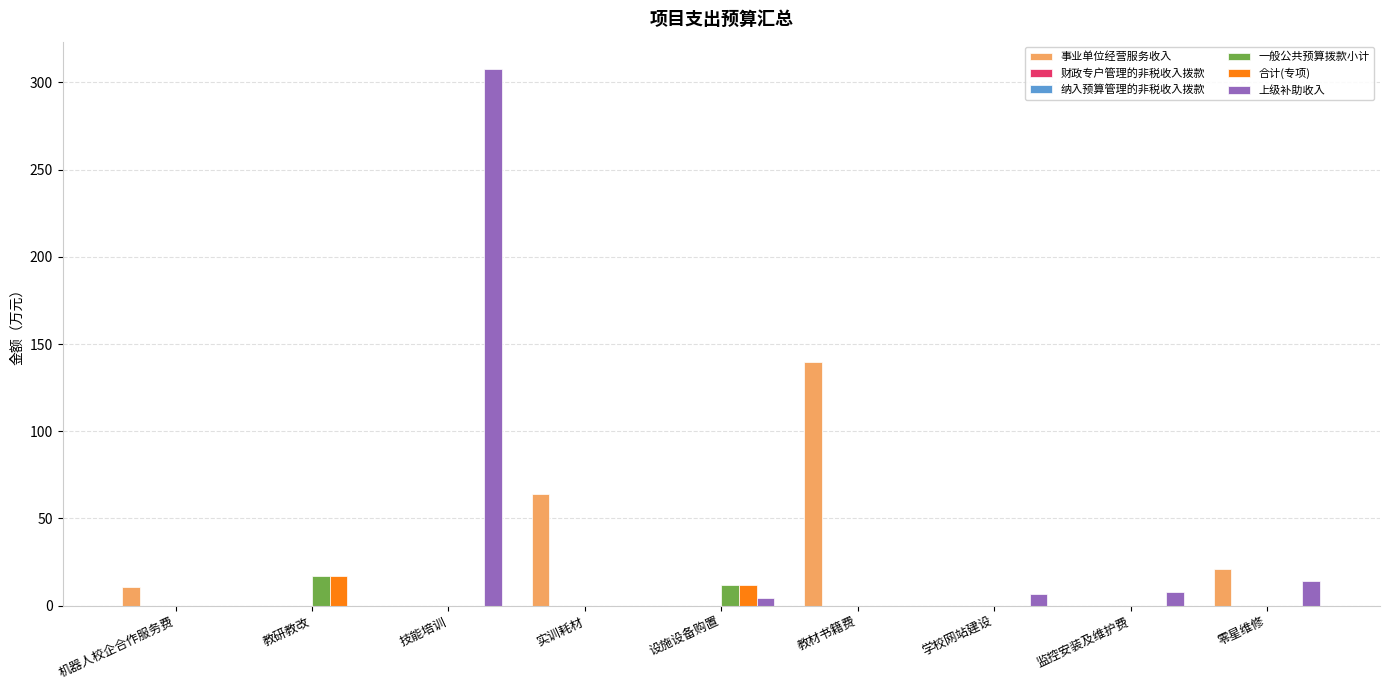

Reading left to right, list all the values displayed in this chart.

事业单位经营服务收入: 机器人校企合作服务费=10.7	教研教改=0.0	技能培训=0.0	实训耗材=64.0	设施设备购置=0.0	教材书籍费=140.0	学校网站建设=0.0	监控安装及维护费=0.0	零星维修=20.9
财政专户管理的非税收入拨款: 机器人校企合作服务费=0.0	教研教改=0.0	技能培训=0.0	实训耗材=0.0	设施设备购置=0.0	教材书籍费=0.0	学校网站建设=0.0	监控安装及维护费=0.0	零星维修=0.0
纳入预算管理的非税收入拨款: 机器人校企合作服务费=0.0	教研教改=0.0	技能培训=0.0	实训耗材=0.0	设施设备购置=0.0	教材书籍费=0.0	学校网站建设=0.0	监控安装及维护费=0.0	零星维修=0.0
一般公共预算拨款小计: 机器人校企合作服务费=0.0	教研教改=17.0	技能培训=0.0	实训耗材=0.0	设施设备购置=12.0	教材书籍费=0.0	学校网站建设=0.0	监控安装及维护费=0.0	零星维修=0.0
合计(专项): 机器人校企合作服务费=0.0	教研教改=17.0	技能培训=0.0	实训耗材=0.0	设施设备购置=12.0	教材书籍费=0.0	学校网站建设=0.0	监控安装及维护费=0.0	零星维修=0.0
上级补助收入: 机器人校企合作服务费=0.0	教研教改=0.0	技能培训=308.0	实训耗材=0.0	设施设备购置=4.5	教材书籍费=0.0	学校网站建设=6.5	监控安装及维护费=8.0	零星维修=14.1